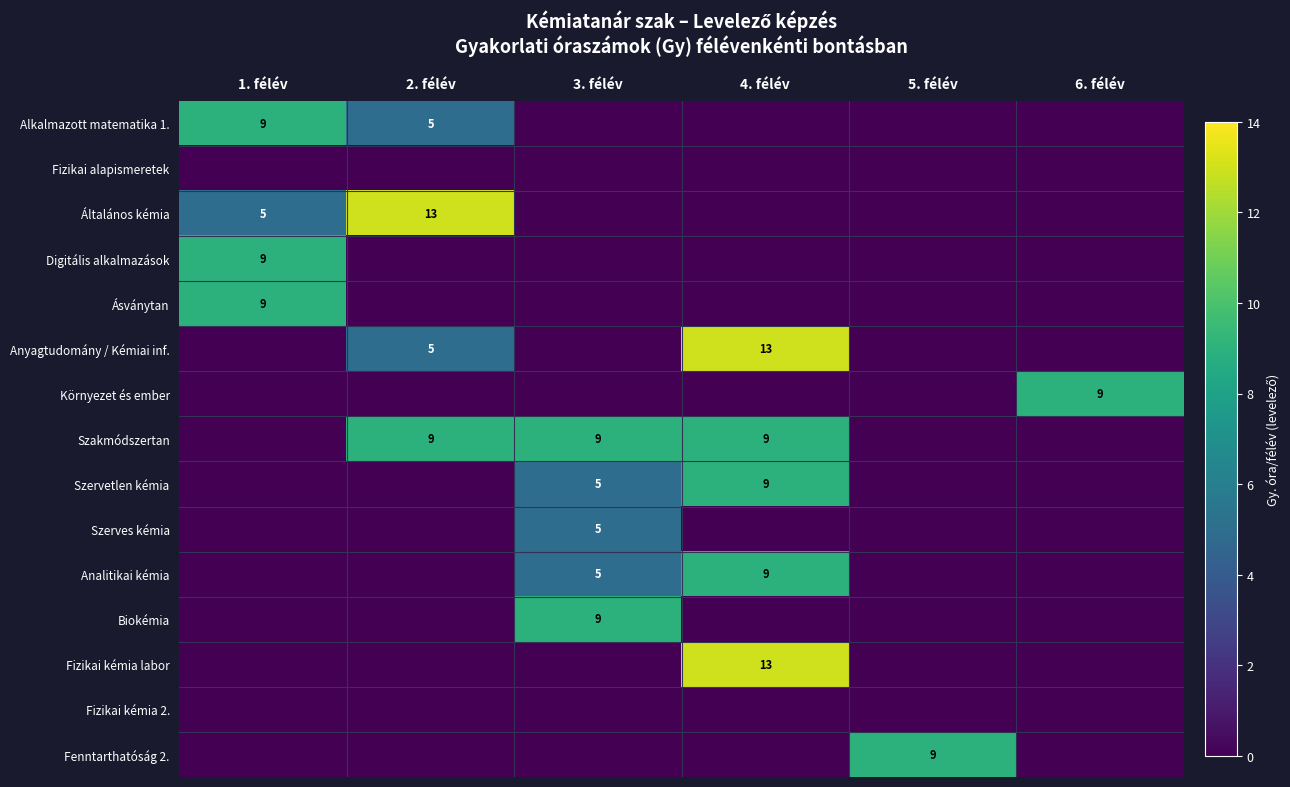

Which has a higher value, 4. félév or 1. félév?

1. félév